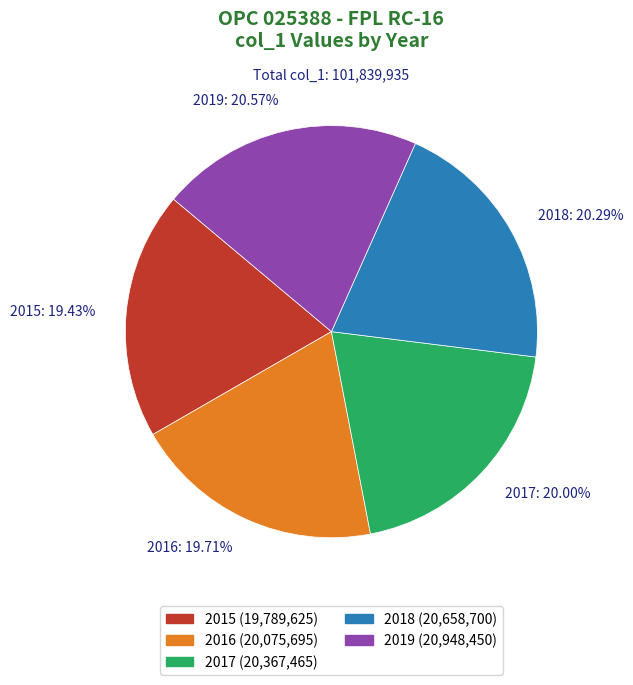

Approximately how many times larger is the value at 2019: 20.57% compared to 2017: 20.00%?

1.0